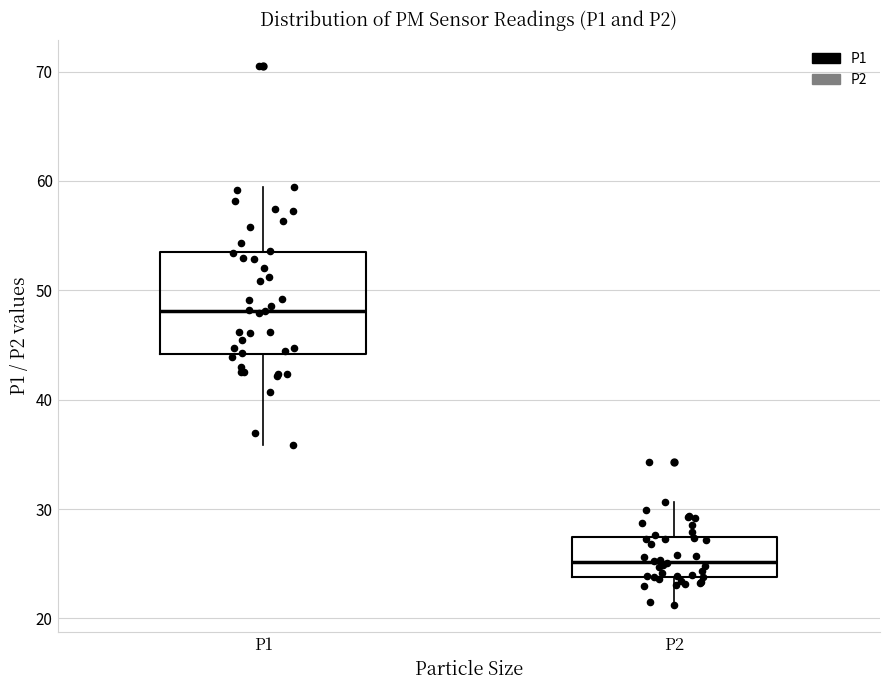

Where is the upper edge of the box for P2 on the y-axis? The values are not printed on the chart, so give them approximately, as read against the axis.

27